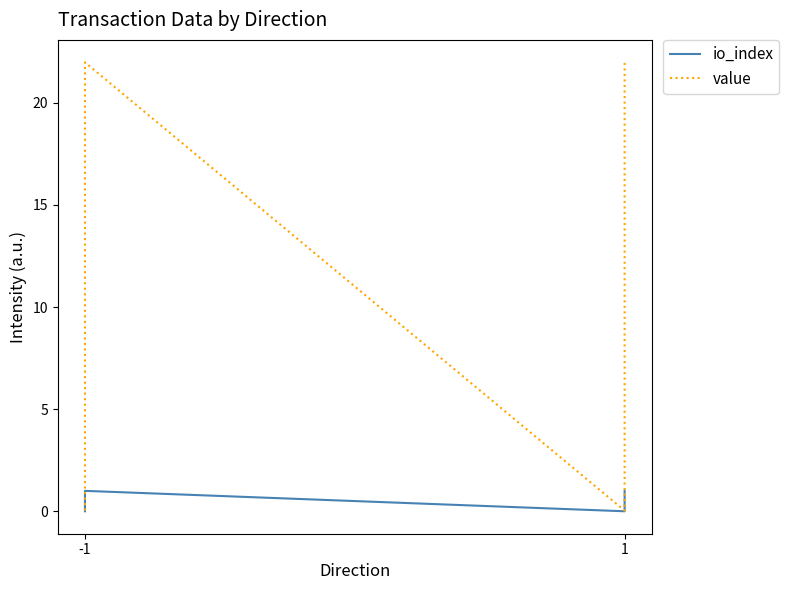

At which category does the chart reach its peak across all series?

-1